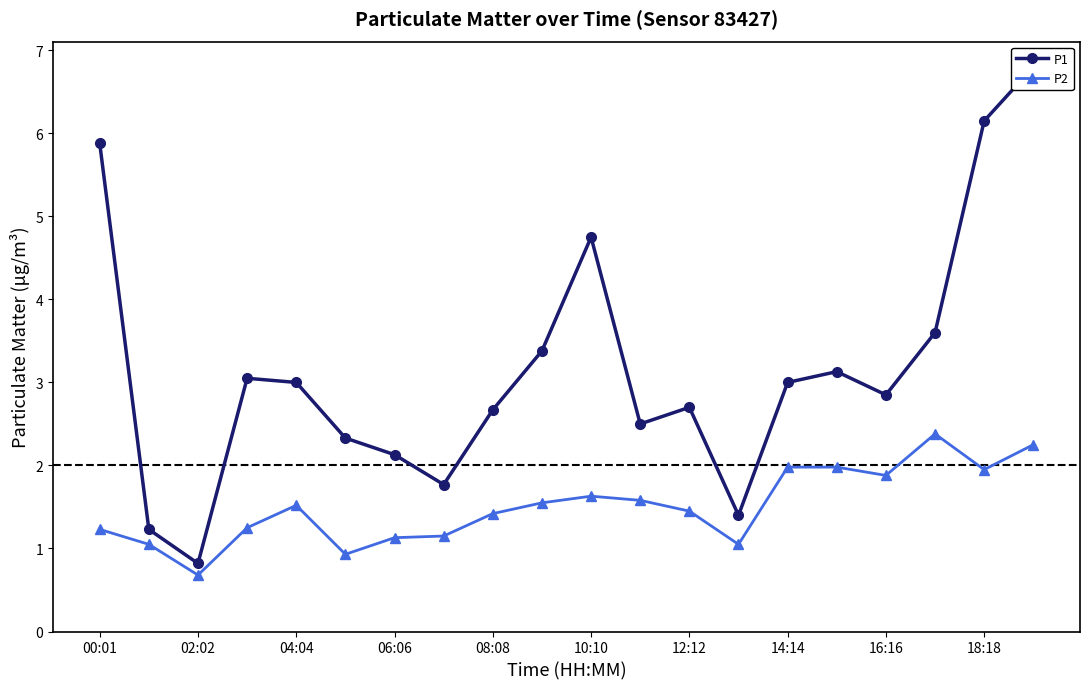

What are all the series names shown in the legend?

P1, P2